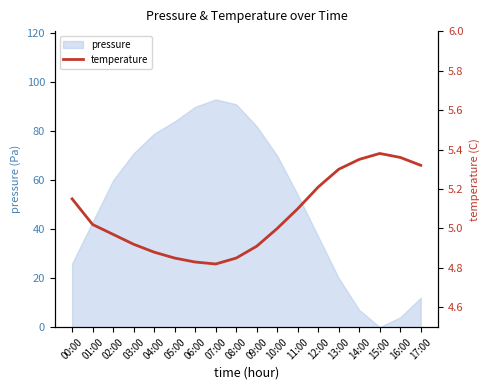

How many points are higher than both their immediate neighbors (excluding endpoints)?

1